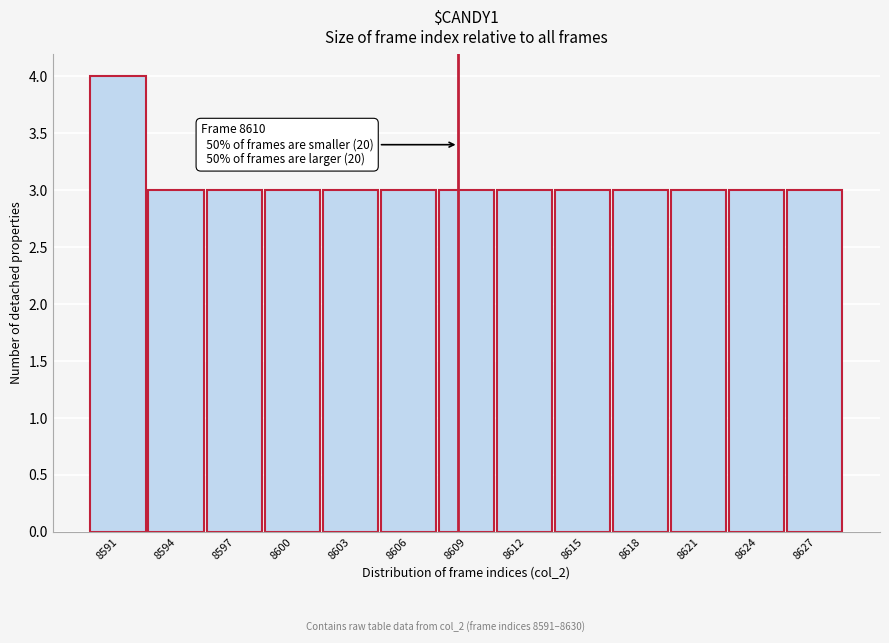

Reading left to right, transcribe all the data shown in this chart.

4	3	3	3	3	3	3	3	3	3	3	3	3